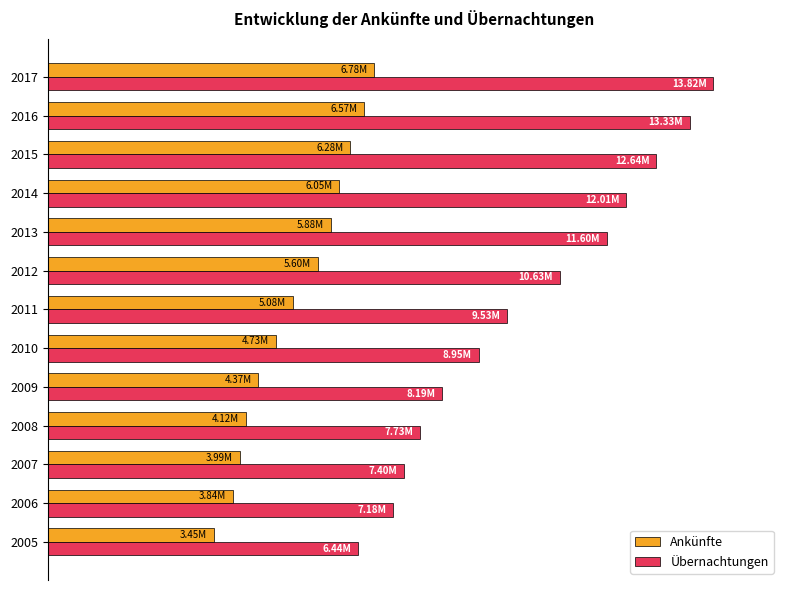

What are all the series names shown in the legend?

Ankünfte, Übernachtungen